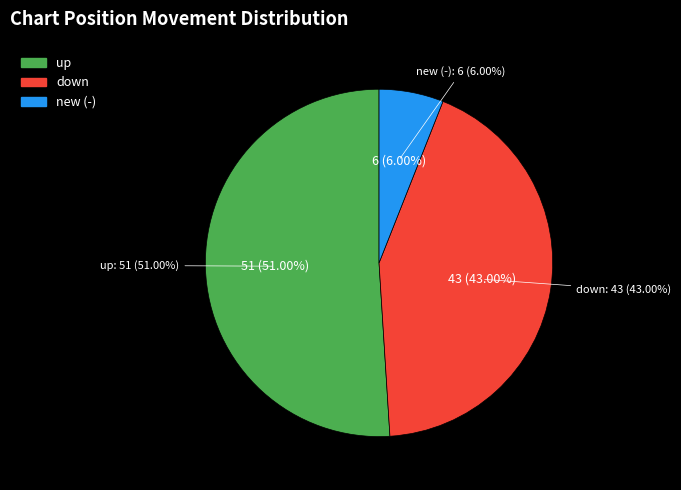

What is the change in value from down to new?

-37